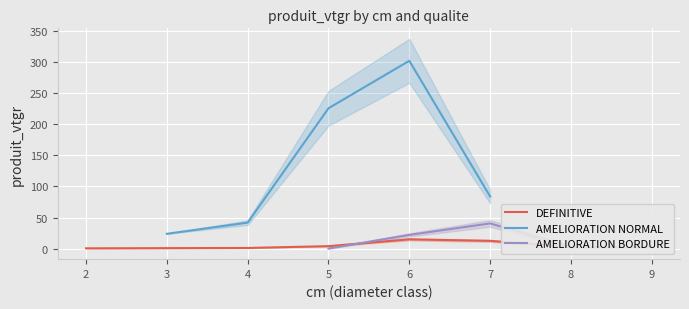

List the labels in order of AMELIORATION NORMAL value, largest first.

6, 5, 7, 4, 3